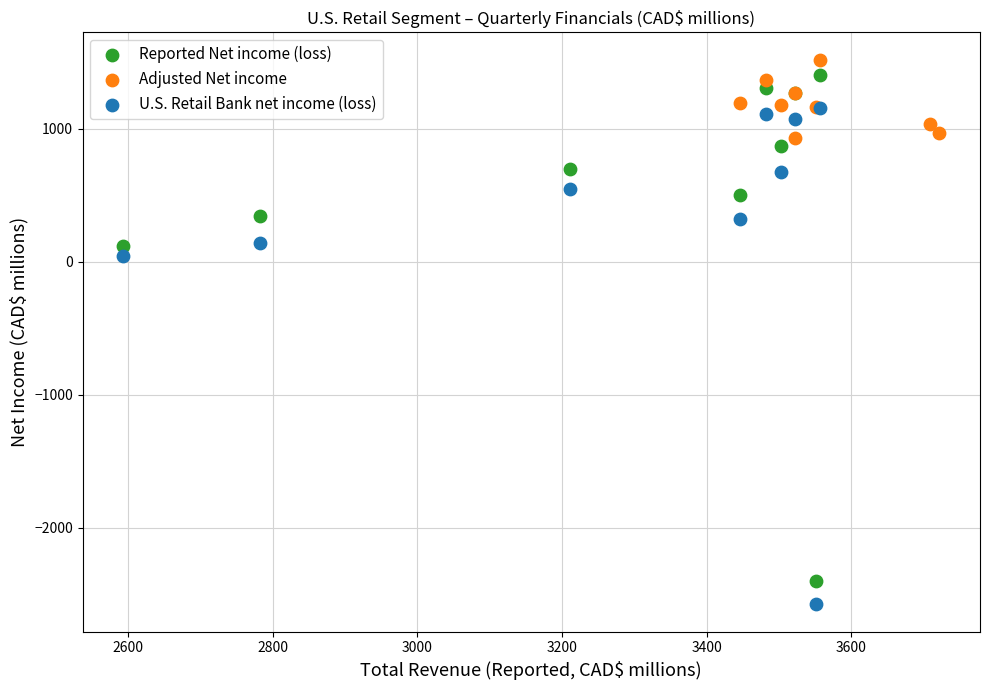

What are all the series names shown in the legend?

Reported Net income (loss), Adjusted Net income, U.S. Retail Bank net income (loss)